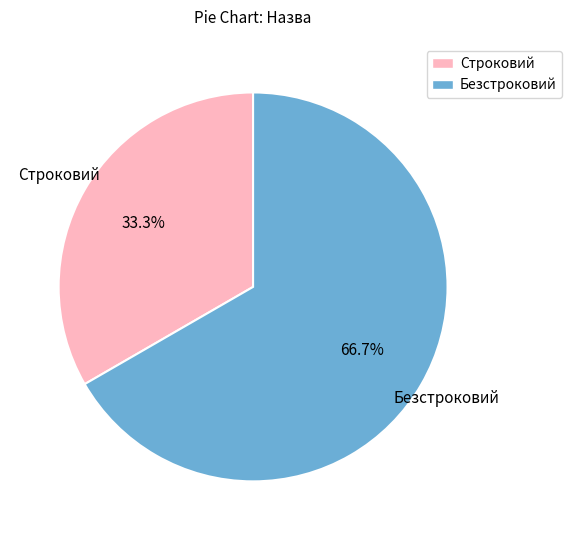

What percentage is NOT represented by Безстроковий?

33.3%